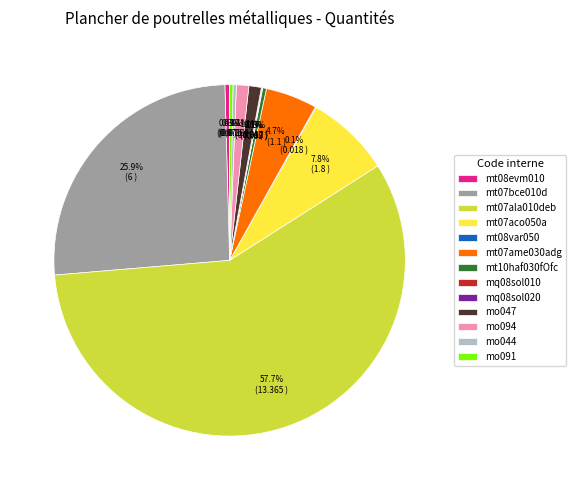

What is the largest slice in the pie chart?

mt07ala010deb